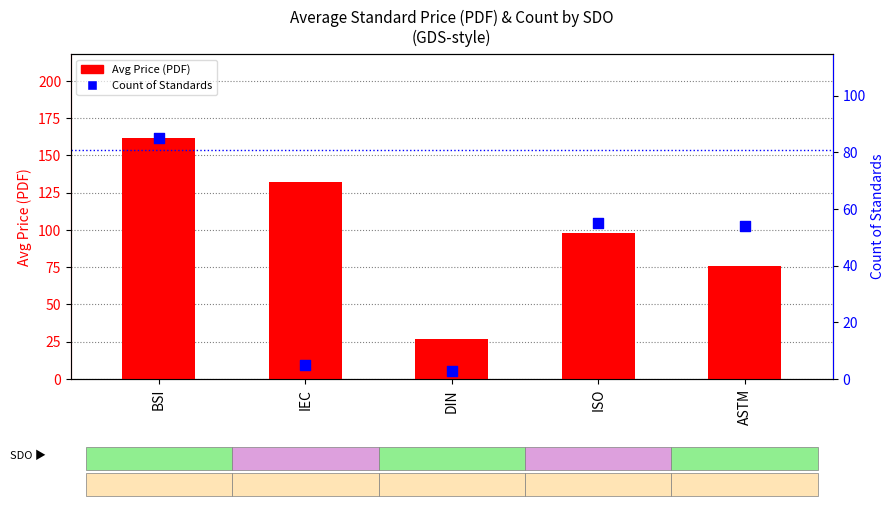

What are all the series names shown in the legend?

Avg Price (PDF), Count